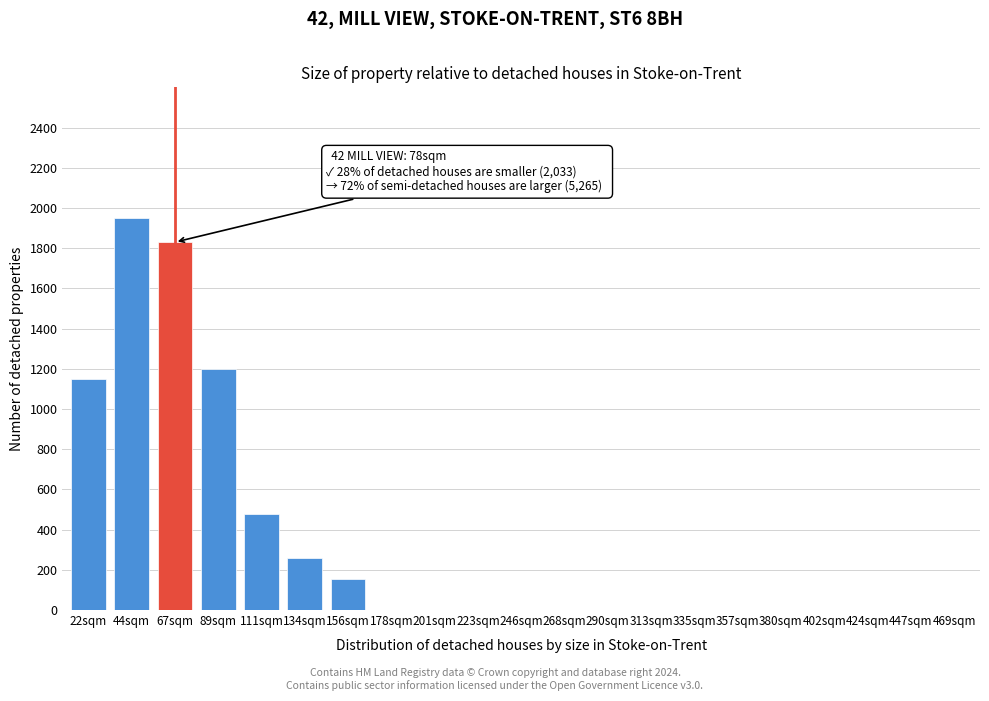

Reading left to right, transcribe all the data shown in this chart.

22sqm=1150	44sqm=1950	67sqm=1830	89sqm=1200	111sqm=480	134sqm=260	156sqm=155	178sqm=0	201sqm=0	223sqm=0	246sqm=0	268sqm=0	290sqm=0	313sqm=0	335sqm=0	357sqm=0	380sqm=0	402sqm=0	424sqm=0	447sqm=0	469sqm=0